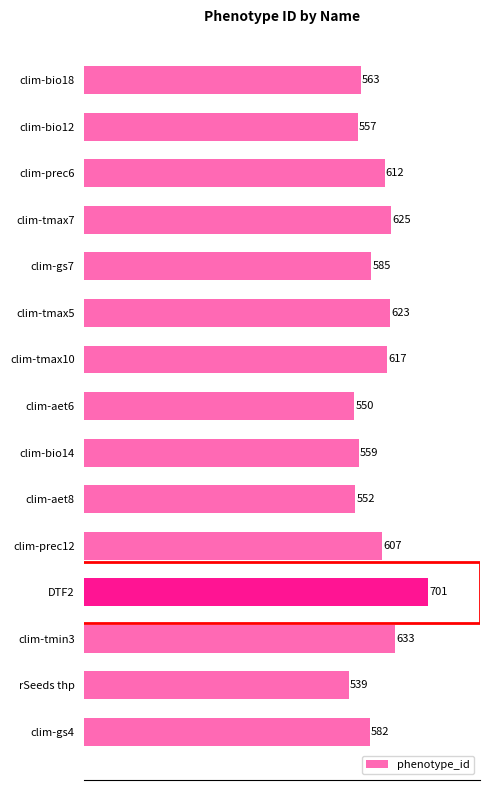

What is the difference between the maximum and second lowest values?

151